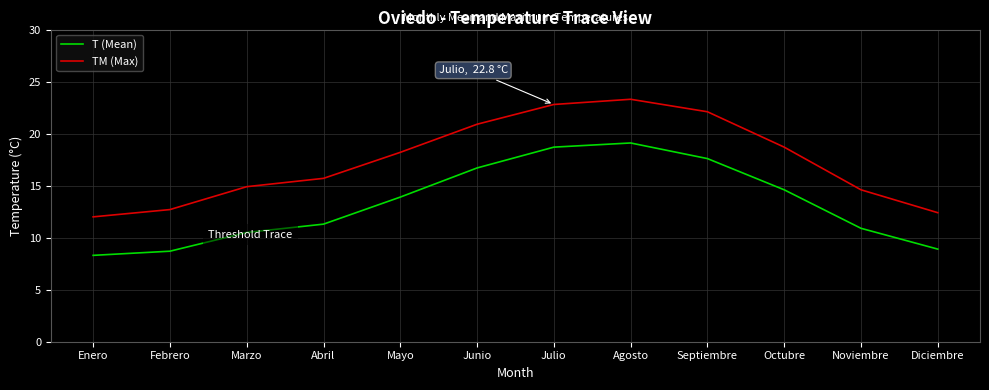

What position from the right is Marzo?

10